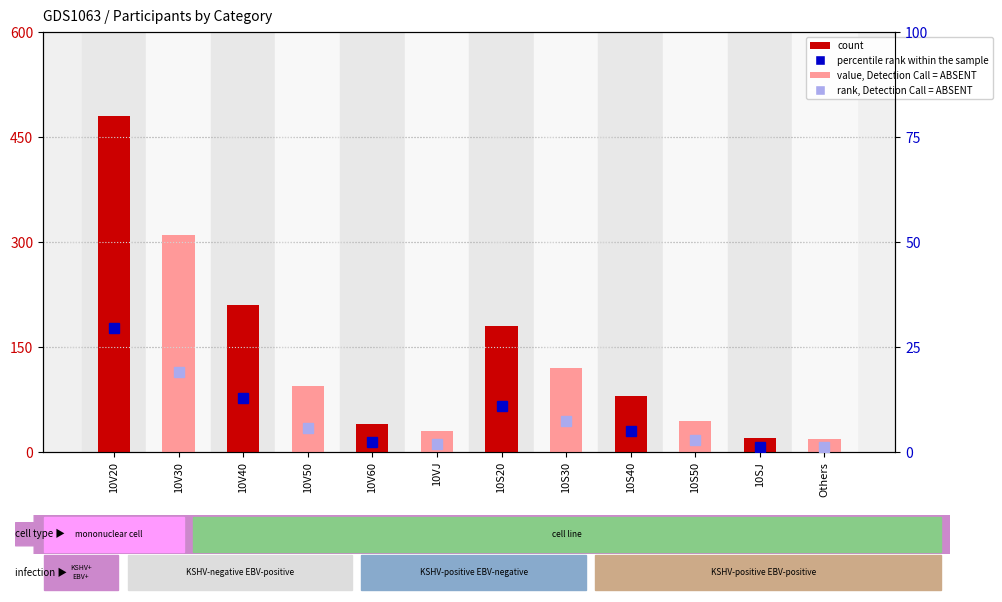

What is the difference between the values at 10SJ and 10S40?

60